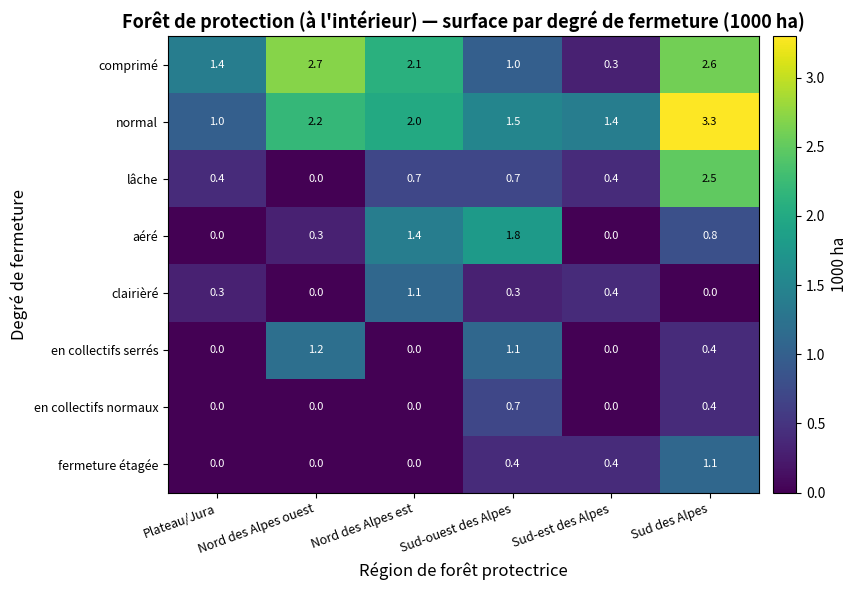

What is the sum of the clairièré values at Plateau/Jura and Sud-ouest des Alpes?

0.6